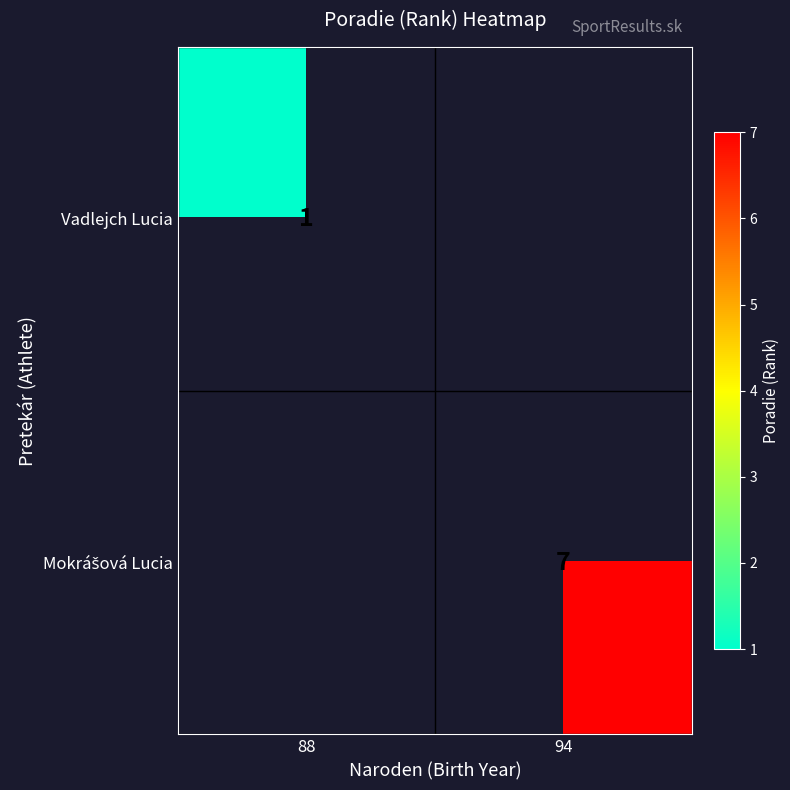

Is it true that Vadlejch Lucia equals 1 at 88?

True